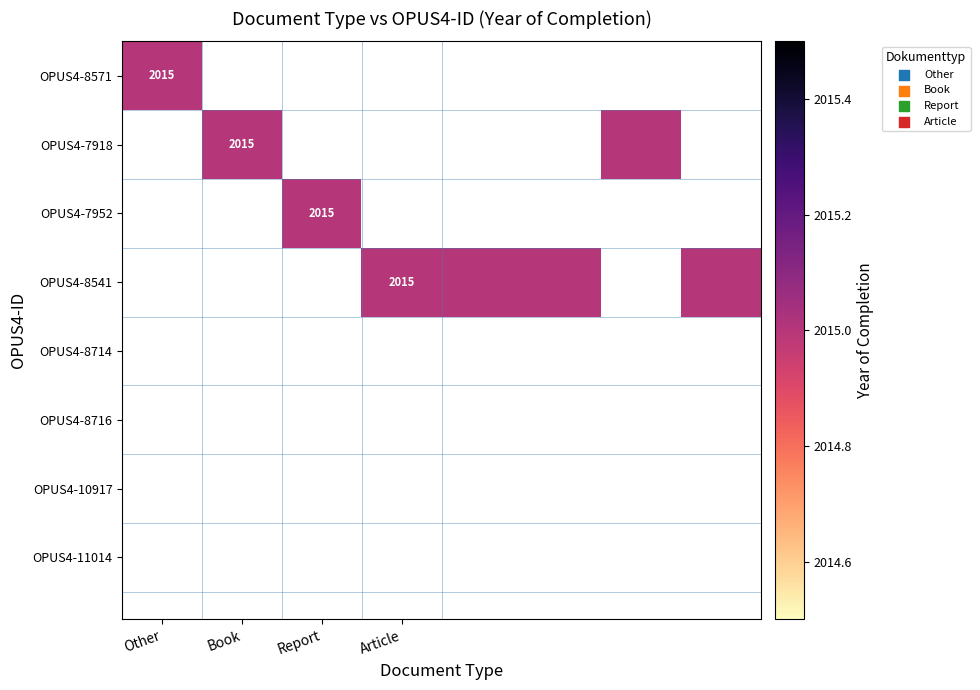

The Other series shows 0 at OPUS4-8716. True or false?

True